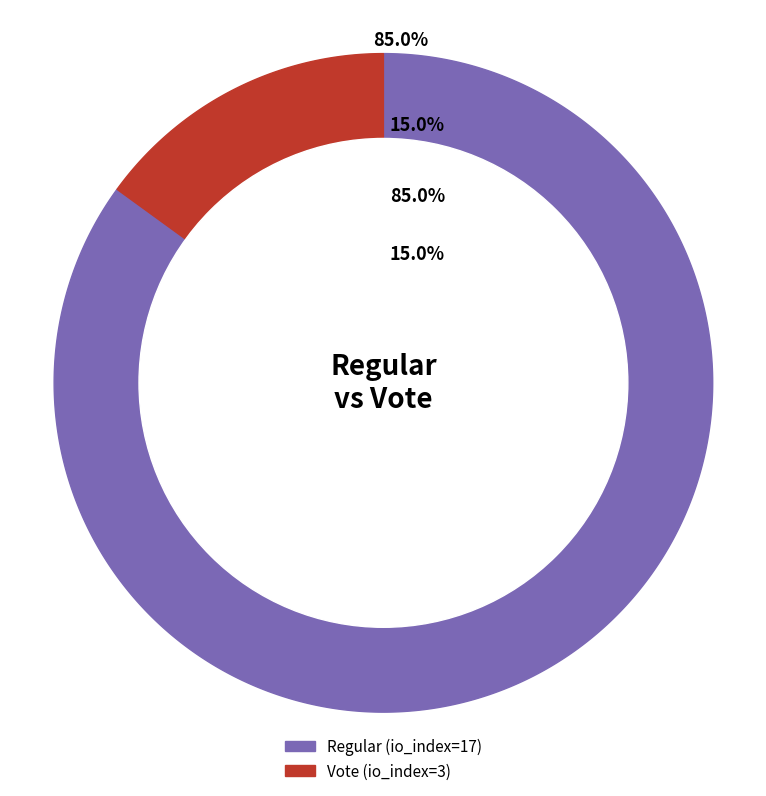

Combined, what portion of the pie is Regular (io_index=17) and Vote (io_index=3)?

100.0%